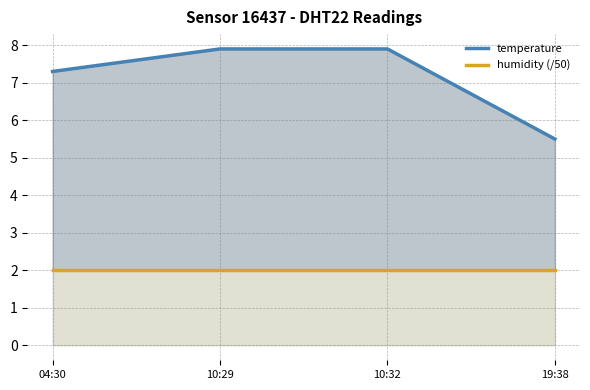

At which category does the chart reach its minimum across all series?

04:30